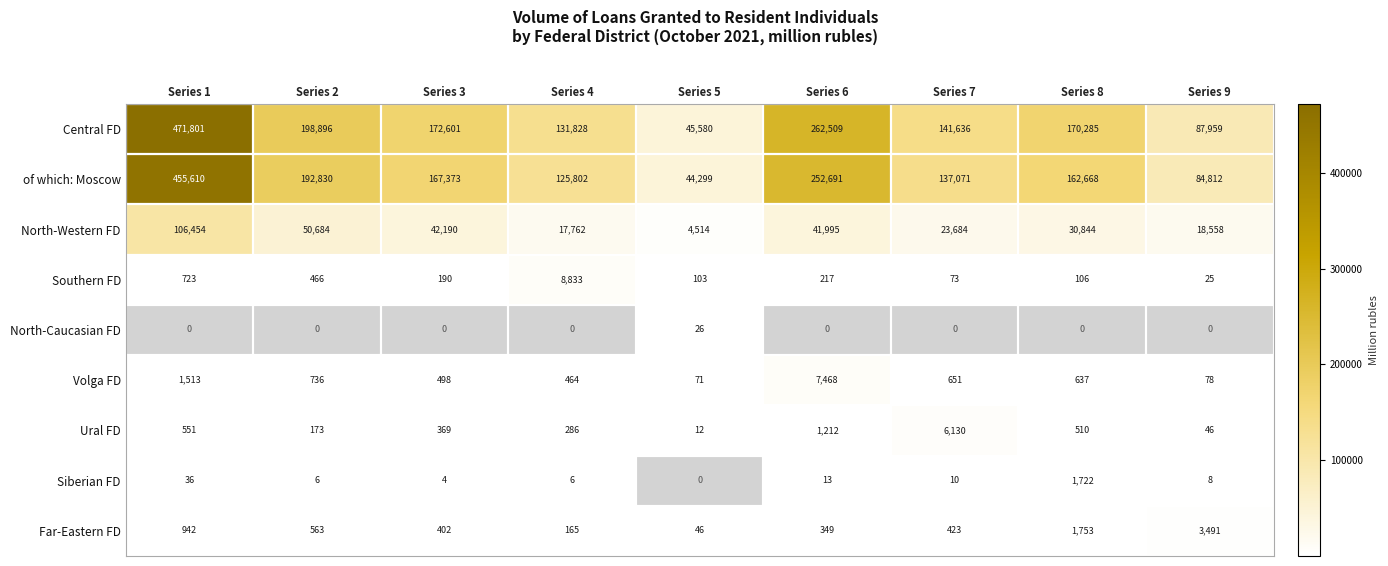

Is the value of Siberian FD at Series 7 greater than the value of North-Western FD at Series 3?

No